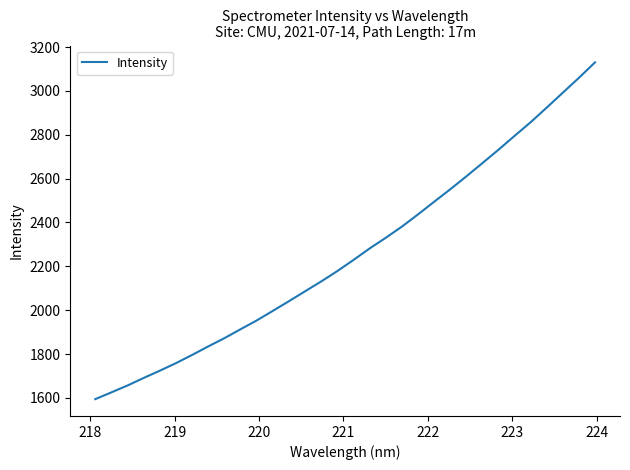

What is the smallest value displayed?

1594.3